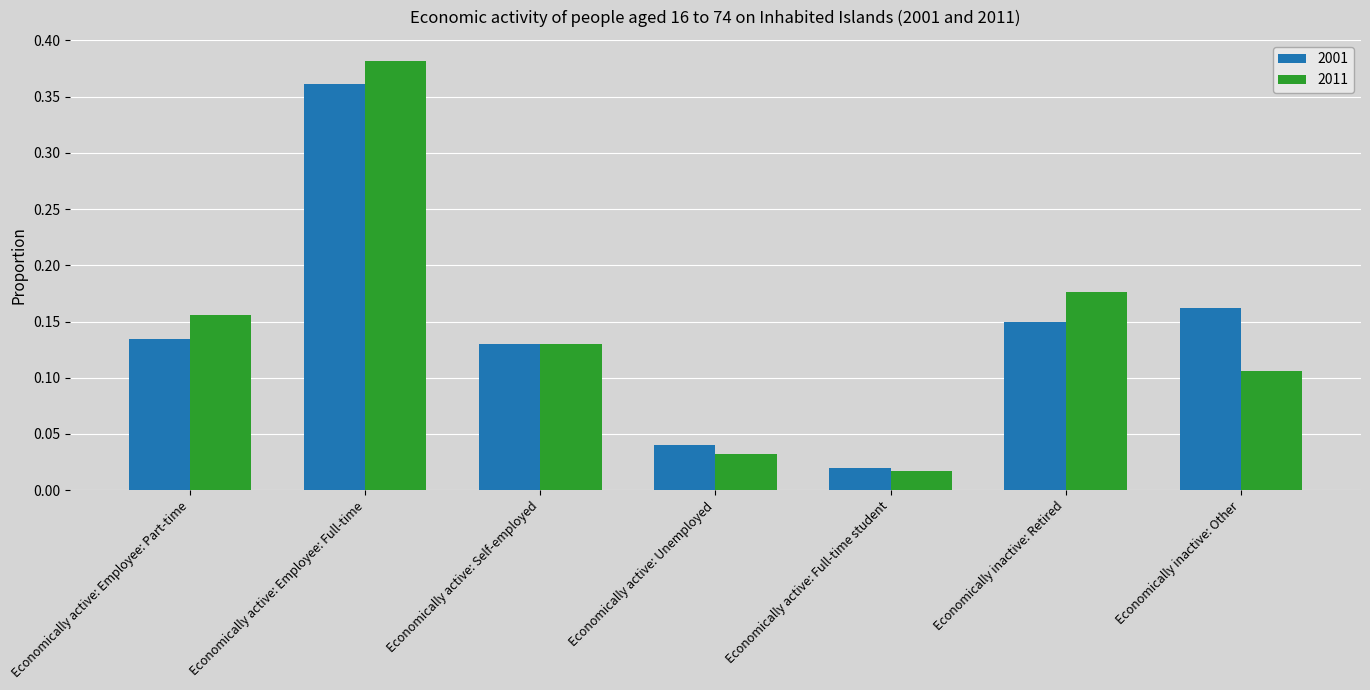

At which category is the sum across all series the highest?

Economically active: Employee: Full-time